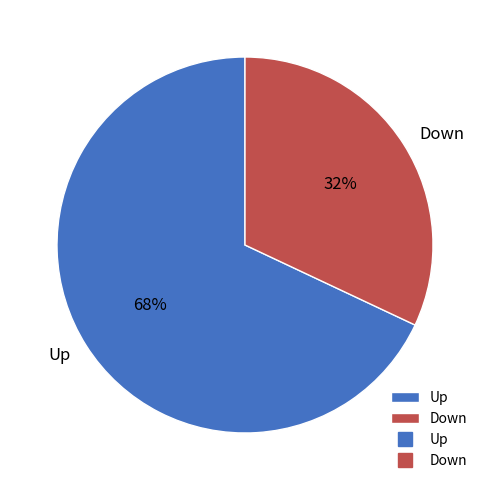

Rank the categories by value from lowest to highest.

Down, Up